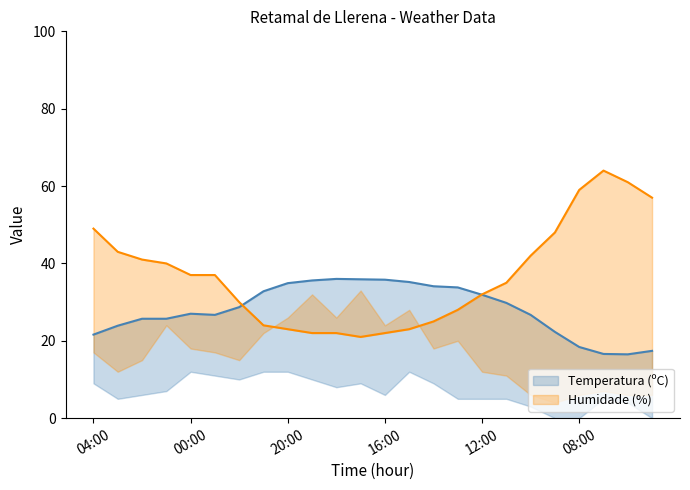

What is the difference between the highest and lowest values at 16:00?

13.8